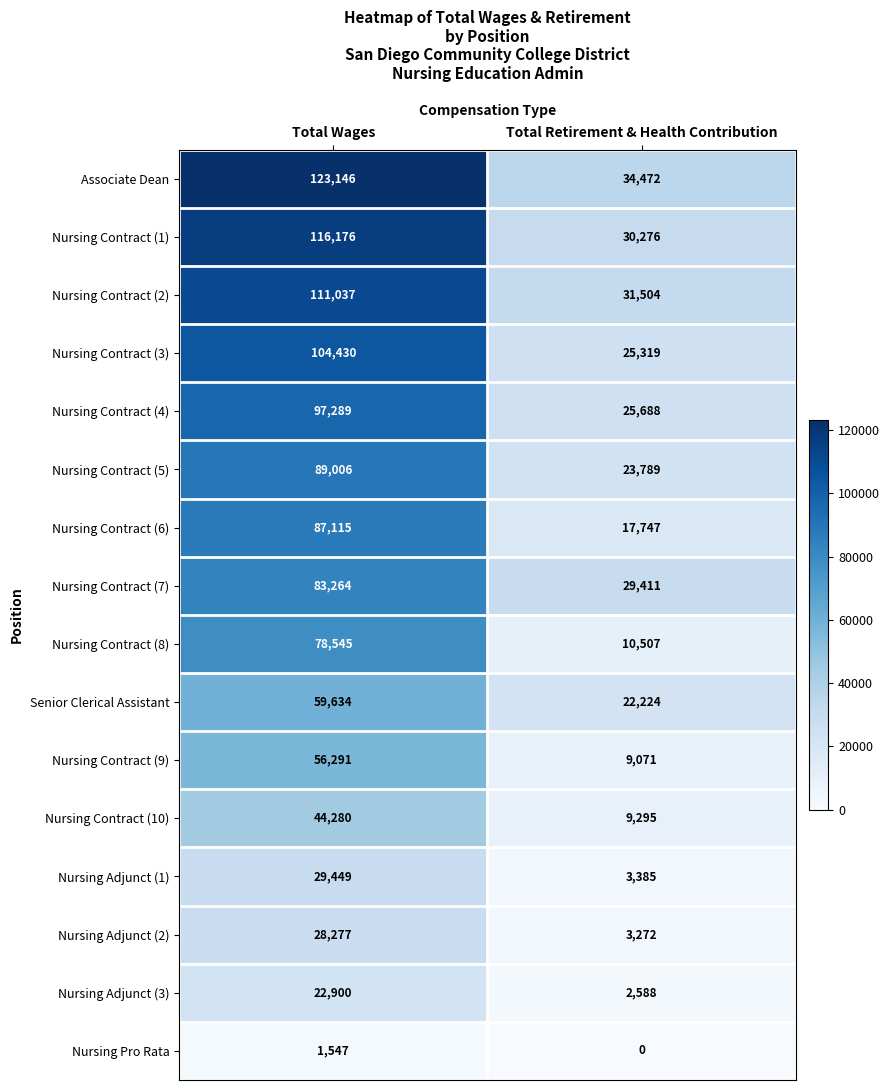

Which series changed the most between Total Wages and Total Retirement & Health Contribution?

Associate Dean